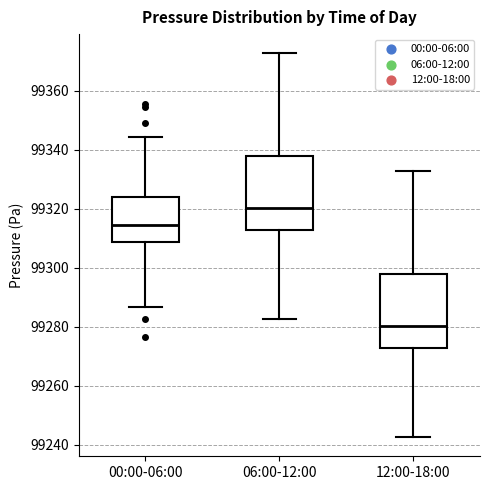

Where is the upper edge of the box for 00:00-06:00 on the y-axis? The values are not printed on the chart, so give them approximately, as read against the axis.

99324